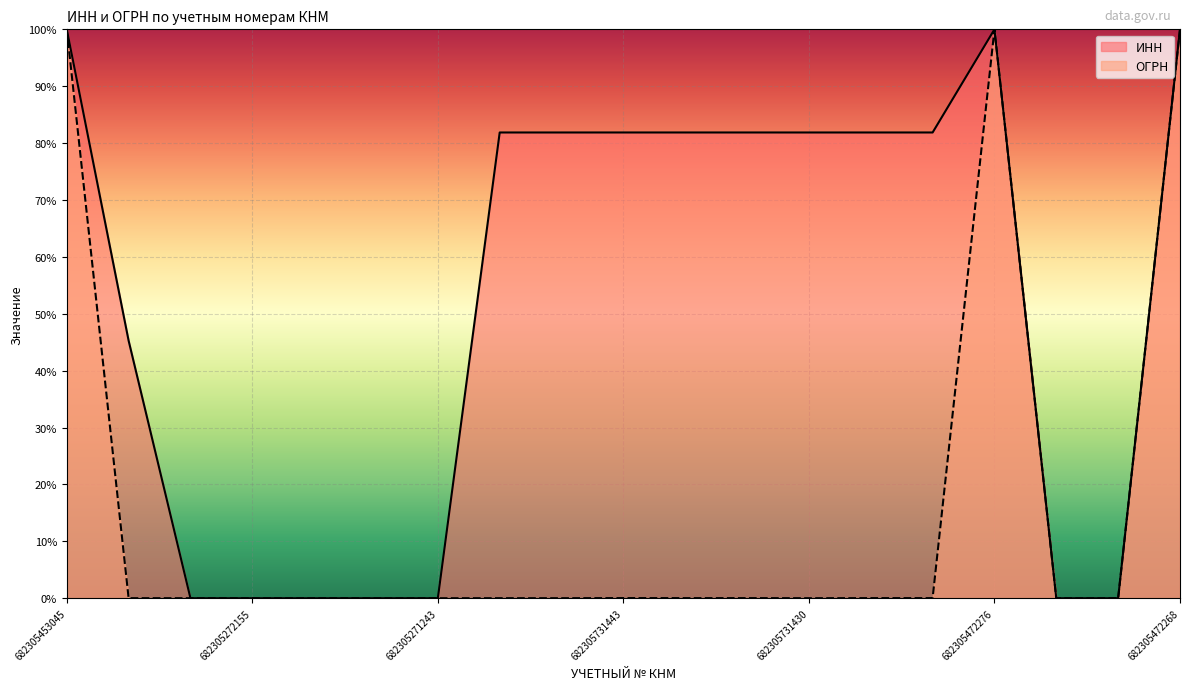

Reading left to right, transcribe all the data shown in this chart.

ИНН: 100.0	45.3	0.0	0.0	0.0	0.0	0.0	81.9	81.9	81.9	81.9	81.9	81.9	81.9	81.9	100.0	0.0	0.0	100.0
ОГРН: 100.0	0.0	0.0	0.0	0.0	0.0	0.0	0.0	0.0	0.0	0.0	0.0	0.0	0.0	0.0	100.0	0.0	0.0	100.0